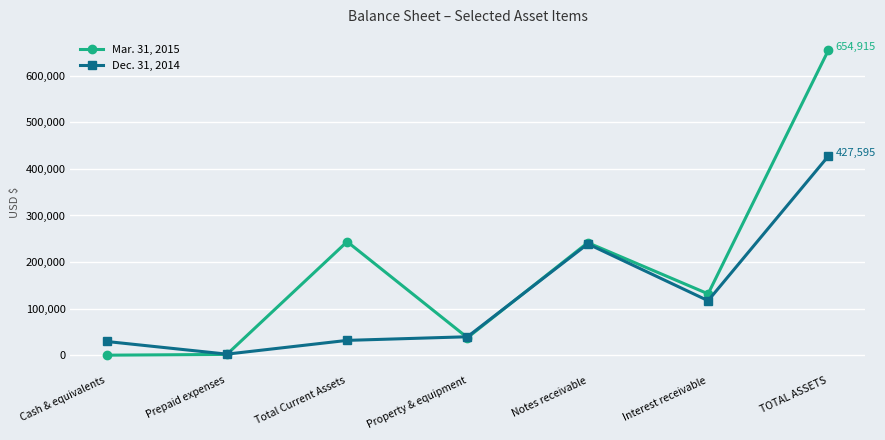

How many lines are shown in the chart?

2